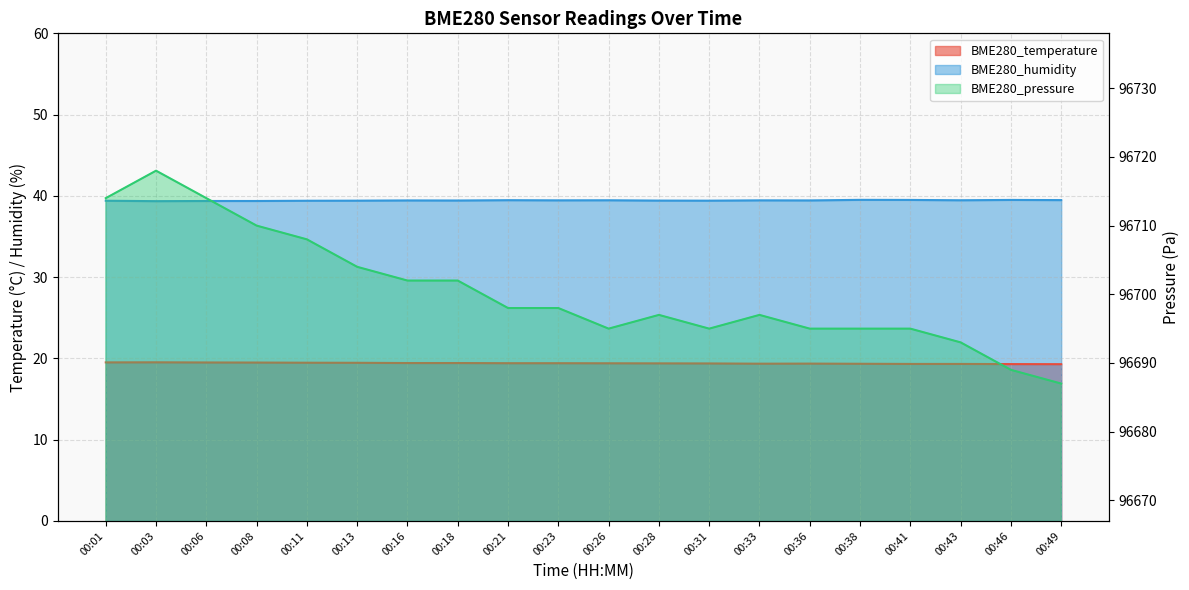

What is the value of the BME280_humidity point at the 6th from the left?

39.4